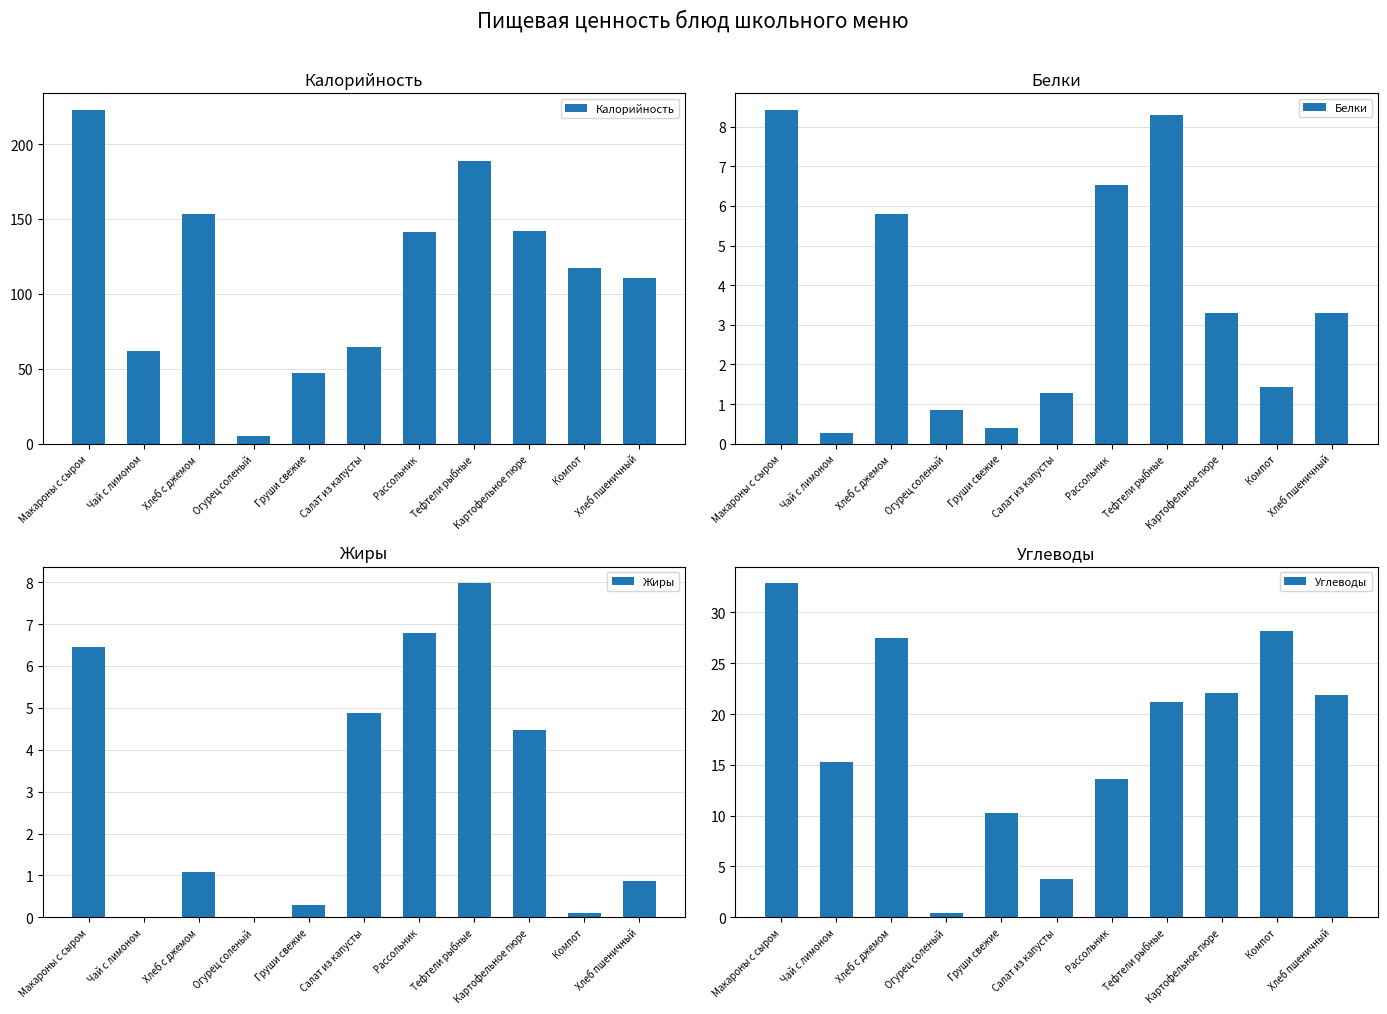

How many data points does each series have?

11